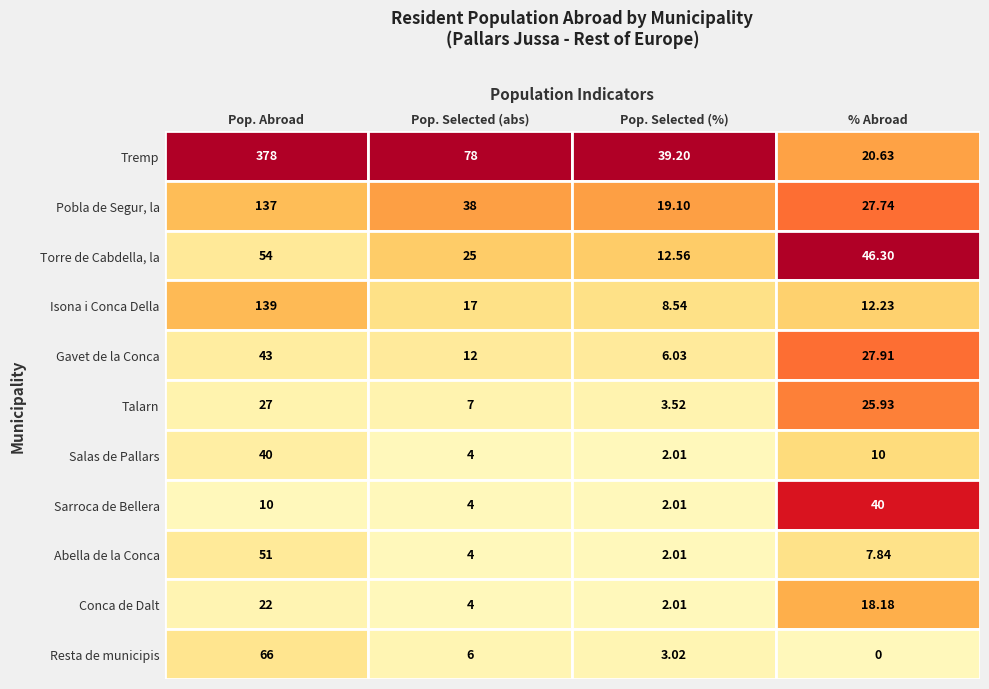

What is the sum of all Tremp values?

515.8